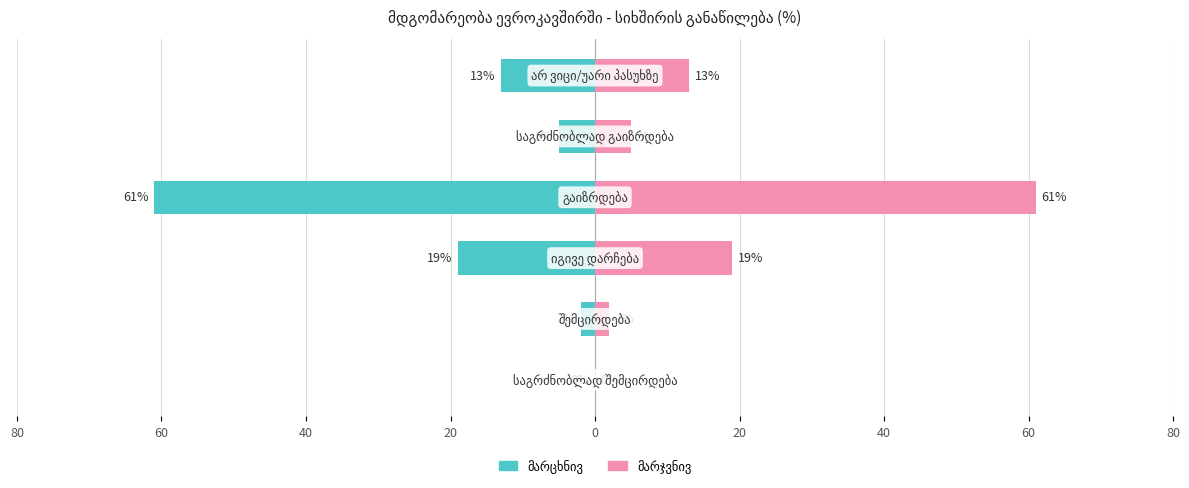

Is the value of სიხშირის განაწილება (%) at 80 greater than the value of სიხშირის განაწილება (%) (მარჯვნივ) at 40?

No